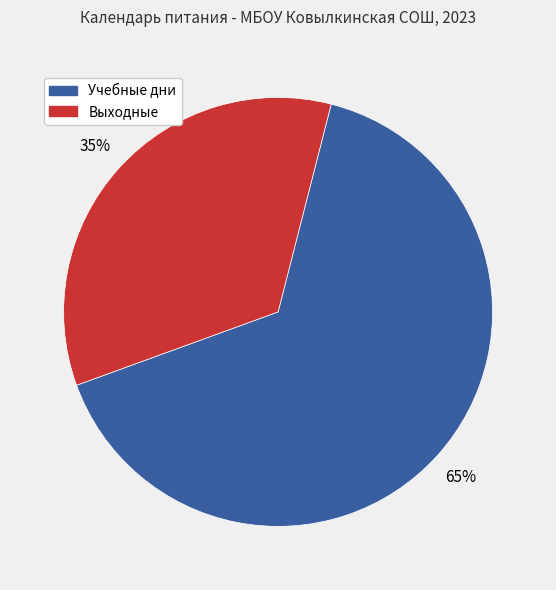

To the nearest percent, what is the combined percentage of Учебные дни and Выходные?

100%